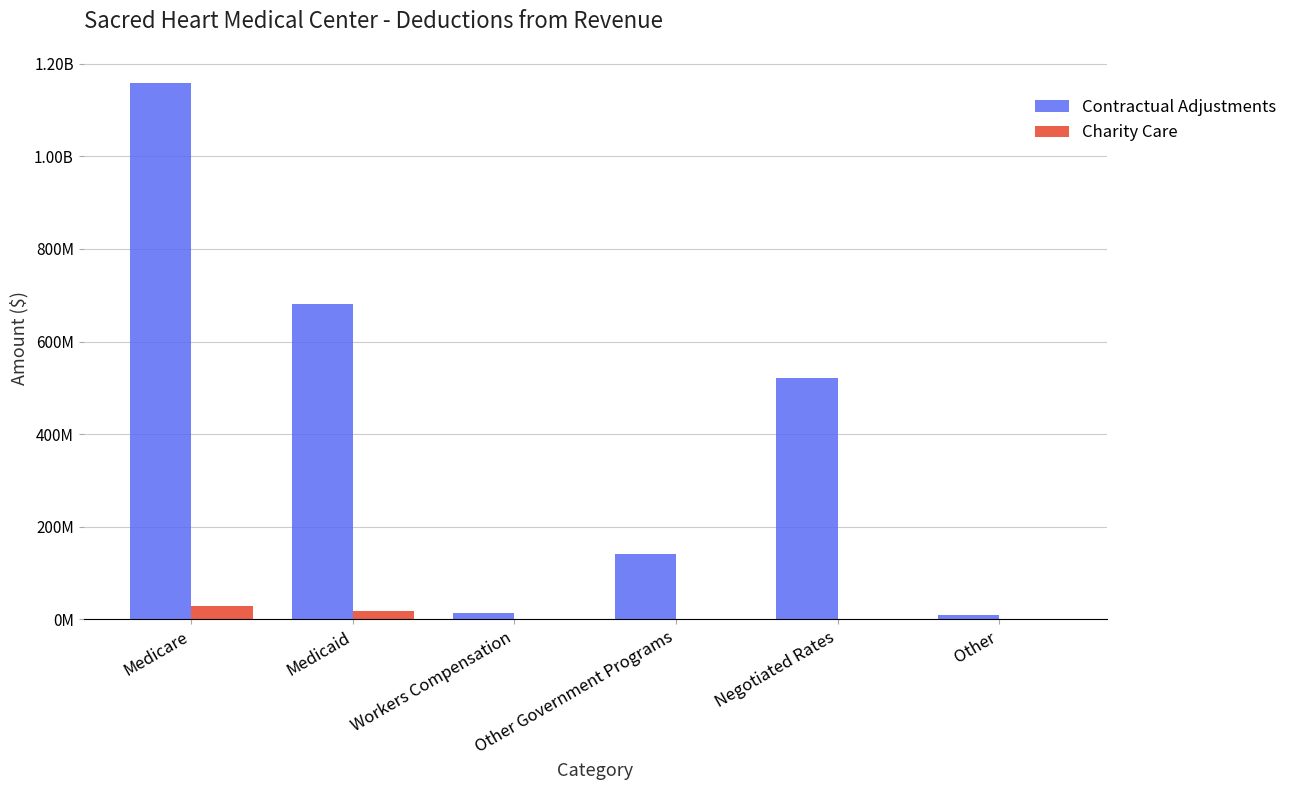

Does the chart contain stacked bars?

No